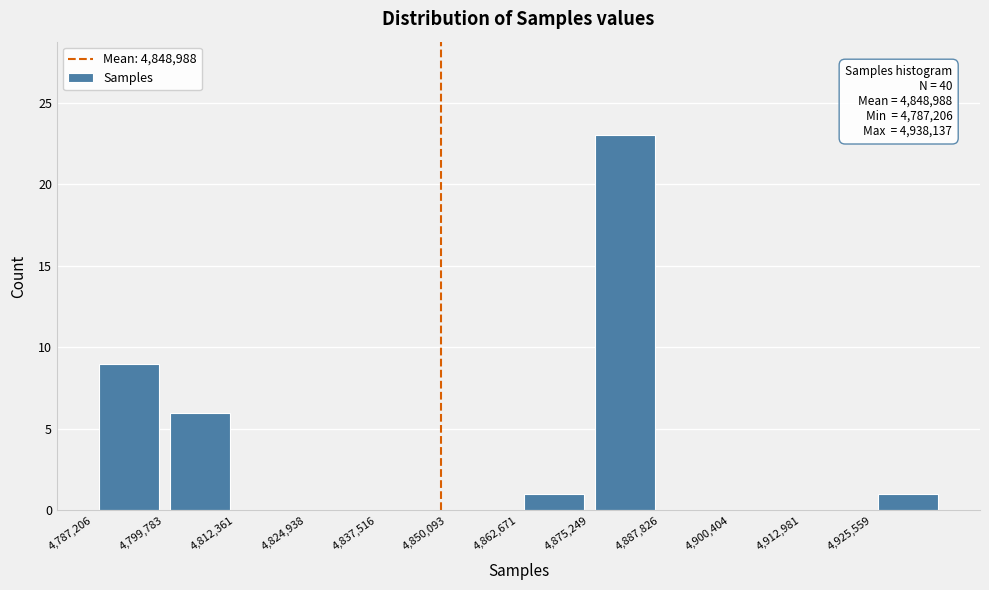

Which range on the x-axis has the tallest bar?

4876000 to 4888000